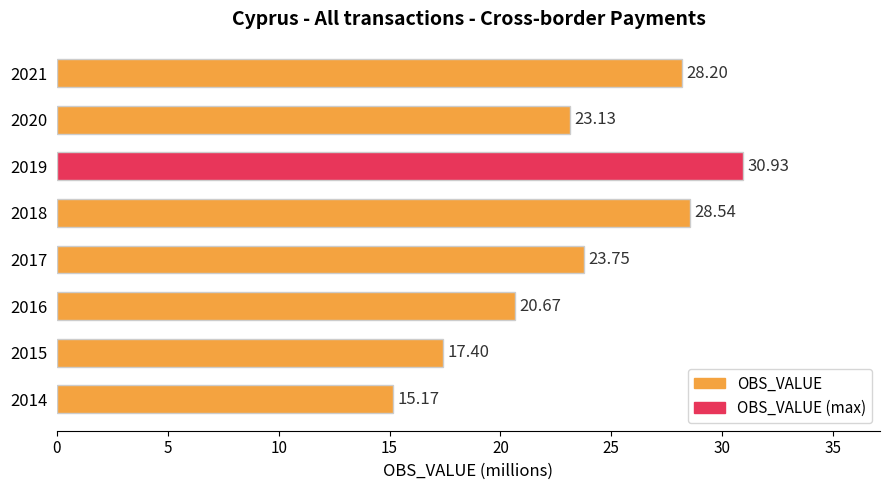

What is the difference between the maximum and minimum values?

15.8